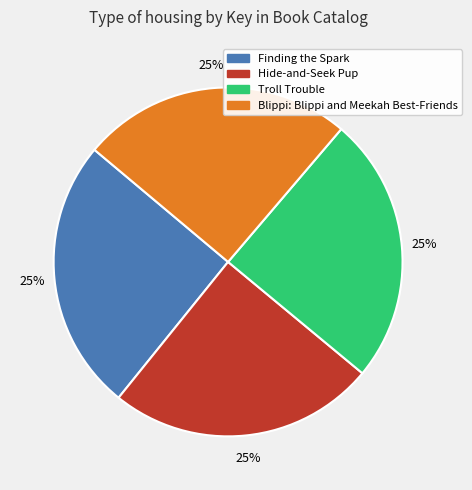

Count the number of slices in the pie.

4